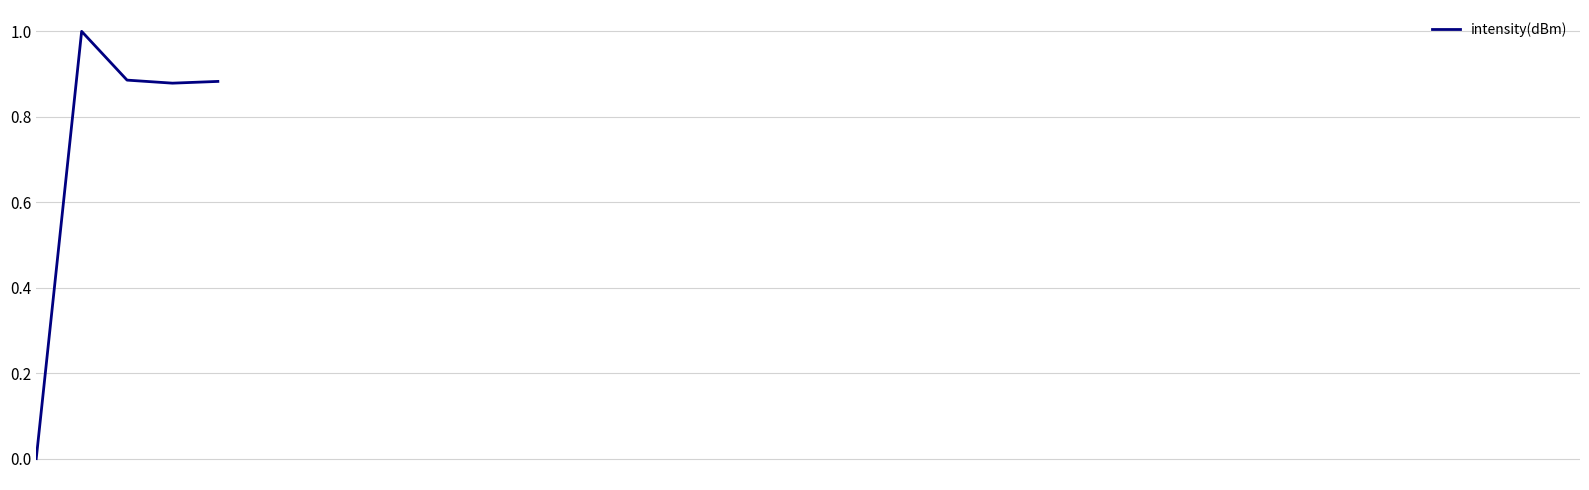

What is the maximum value shown in the chart?

1.0